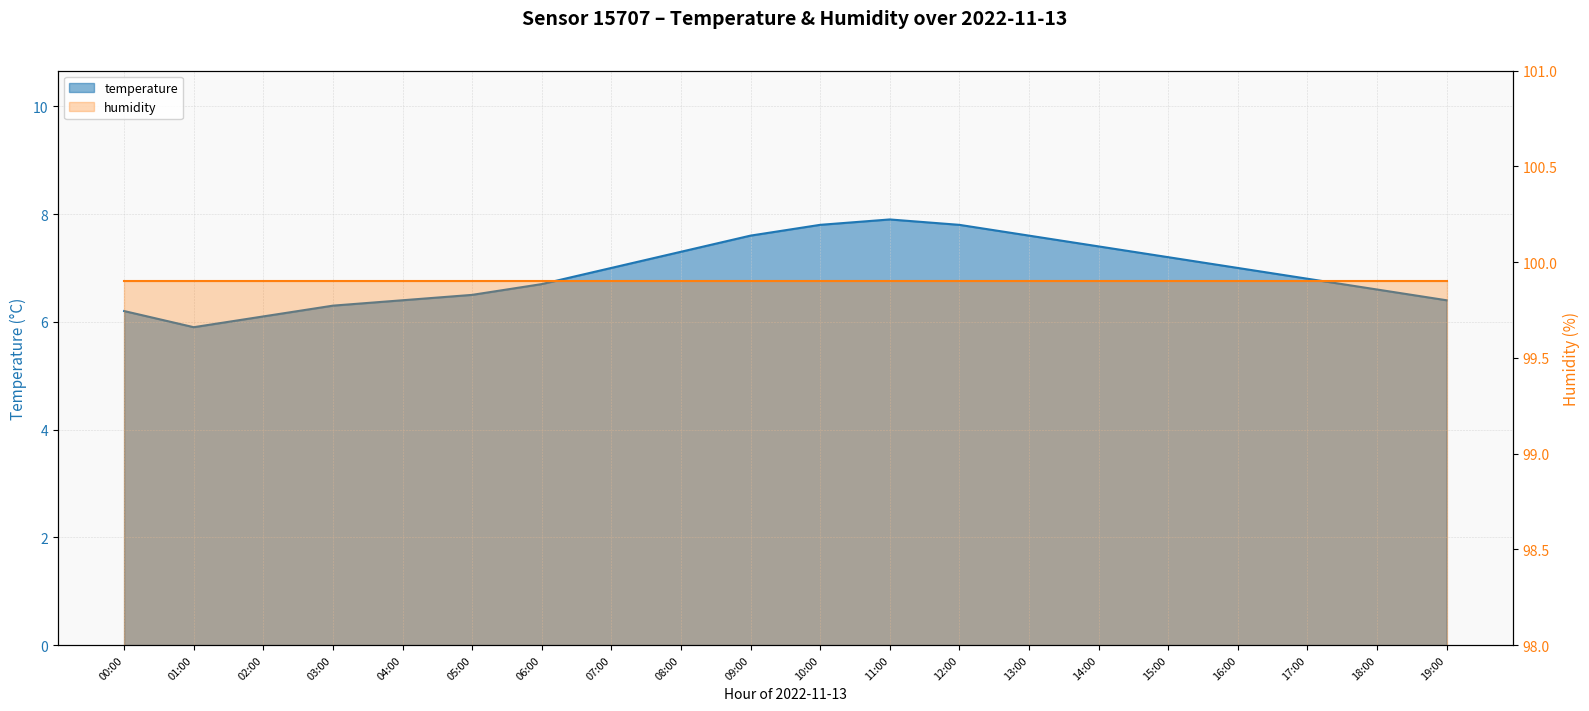

The chart shows a value of 7.6 at 09:00. True or false?

True